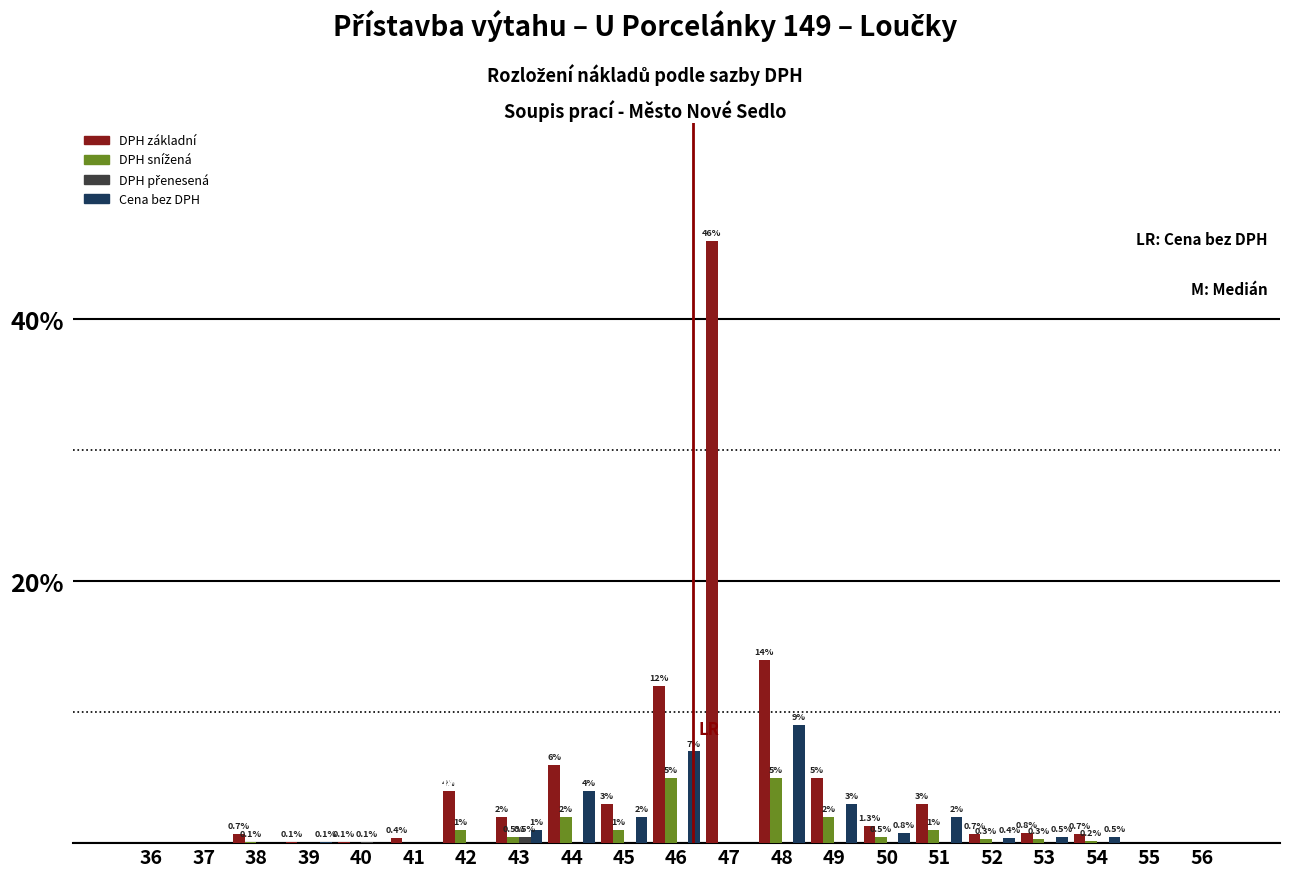

What is the total value across all series at 45?

6.0